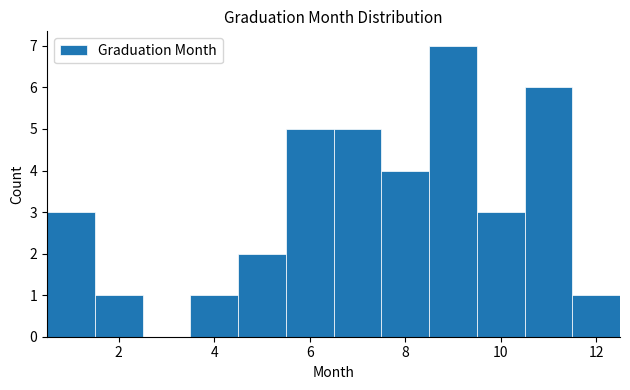

How tall is the bar that spans 5.5 to 6.5 on the x-axis? Neither the bar edges nor the heights are printed on the chart, so give them approximately, as read against the axes.

5